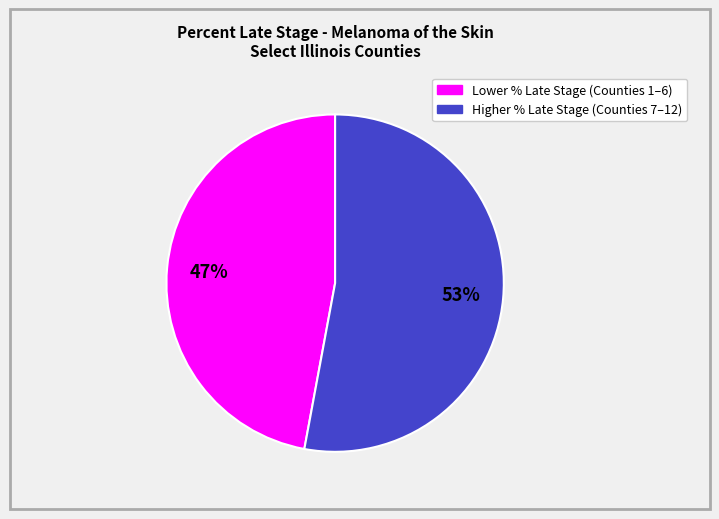

Is there a majority slice in this chart?

Yes